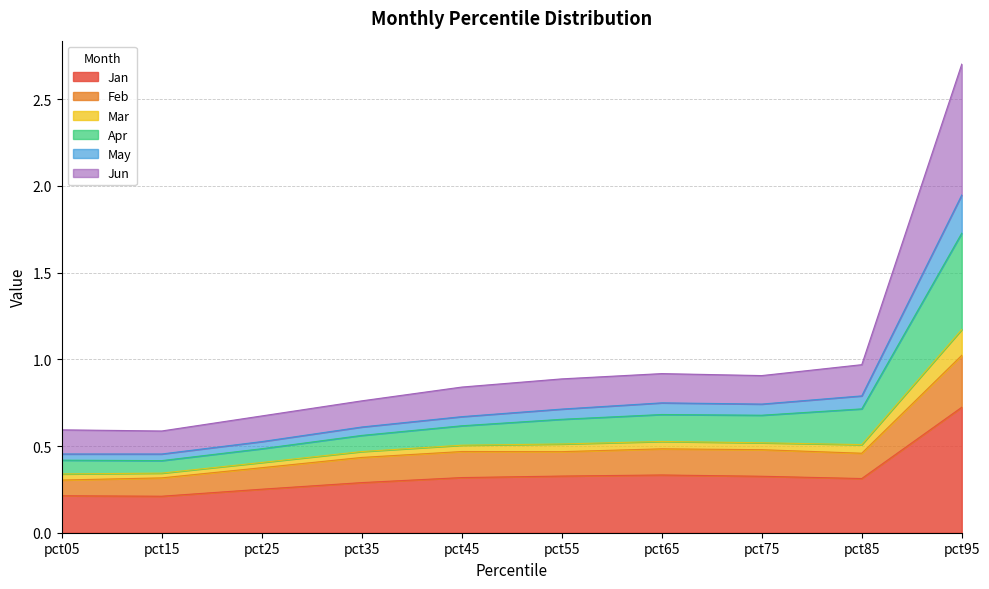

True or false: Jan has a value of 0.1 at pct05.

False